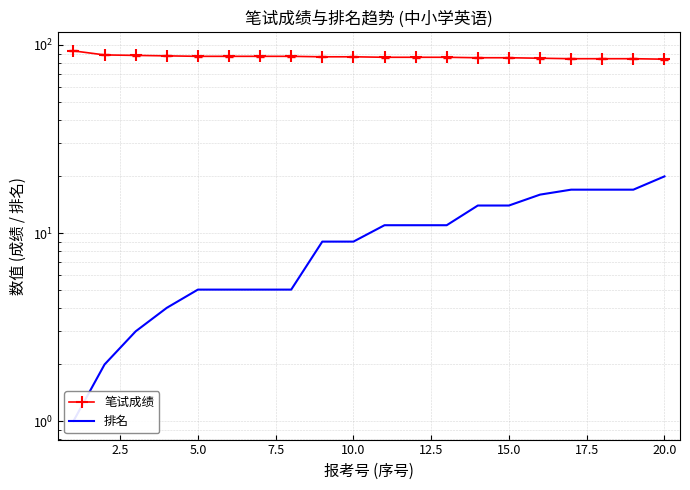

True or false: 笔试成绩 has more than 0 points higher than both neighbors.

False